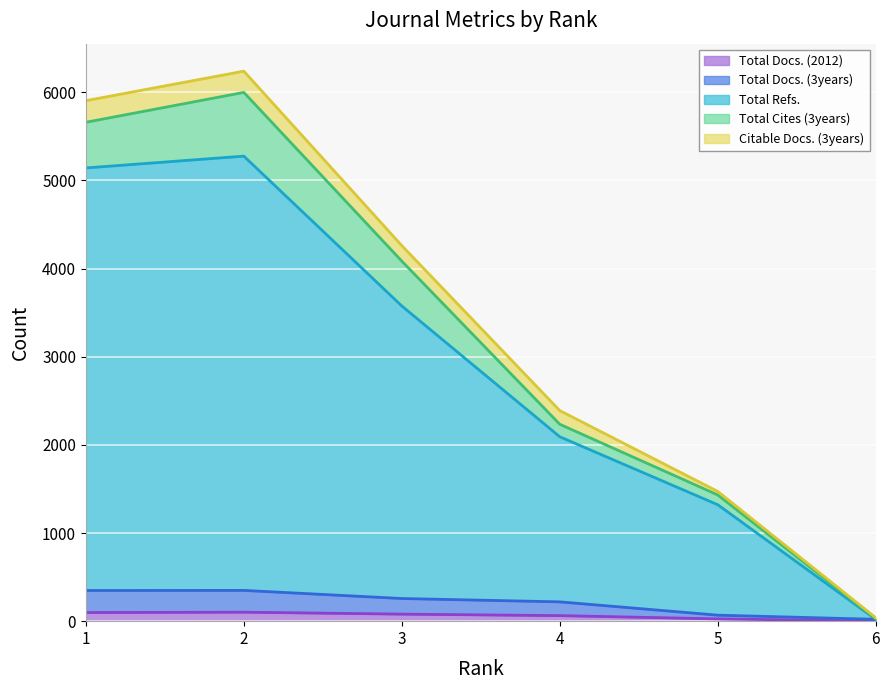

Where is the first local maximum for Total Docs. (3years)?

2